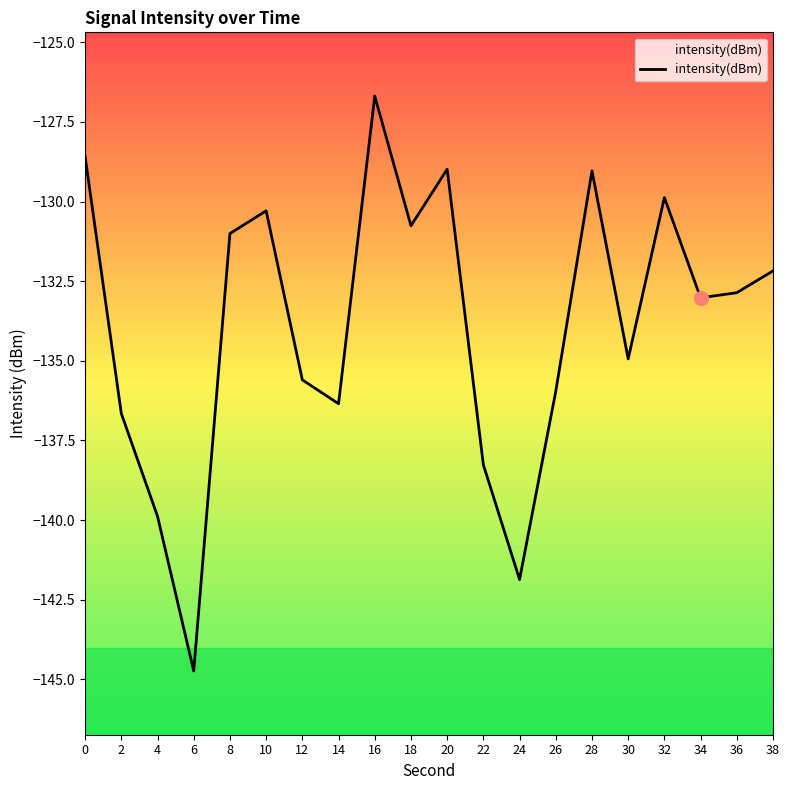

Count the number of data series in this chart.

1